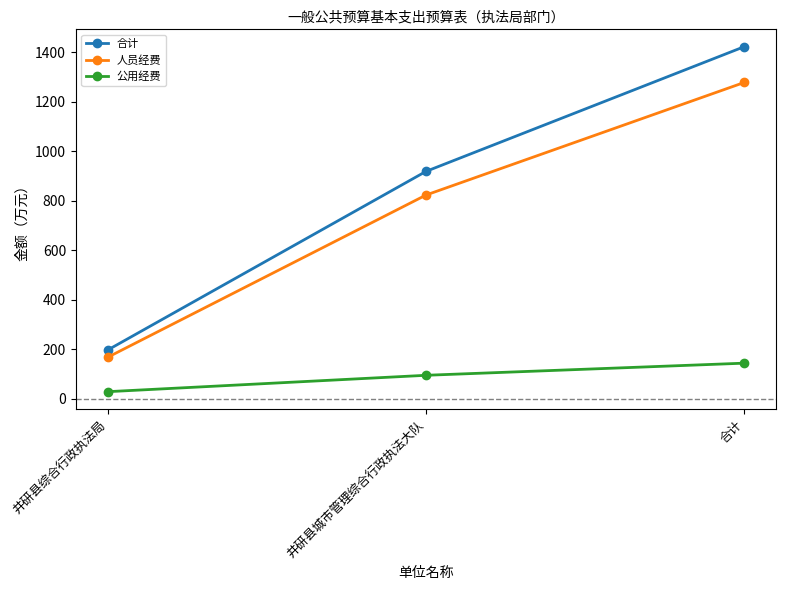

The value of 人员经费 at 井研县综合行政执法局 is 264.9. True or false?

False